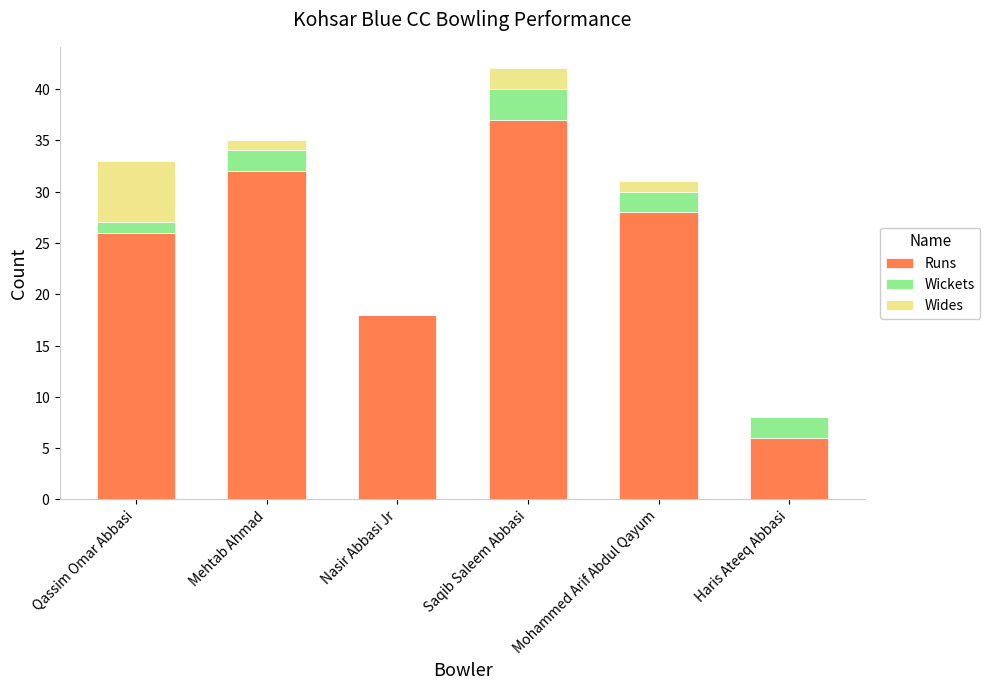

What is the total value across all series at Haris Ateeq Abbasi?

8